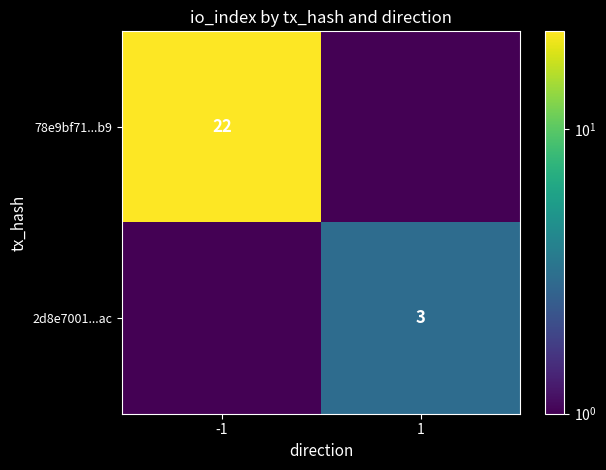

True or false: 78e9bf71...b9 has a value of 22.0 at -1.

True